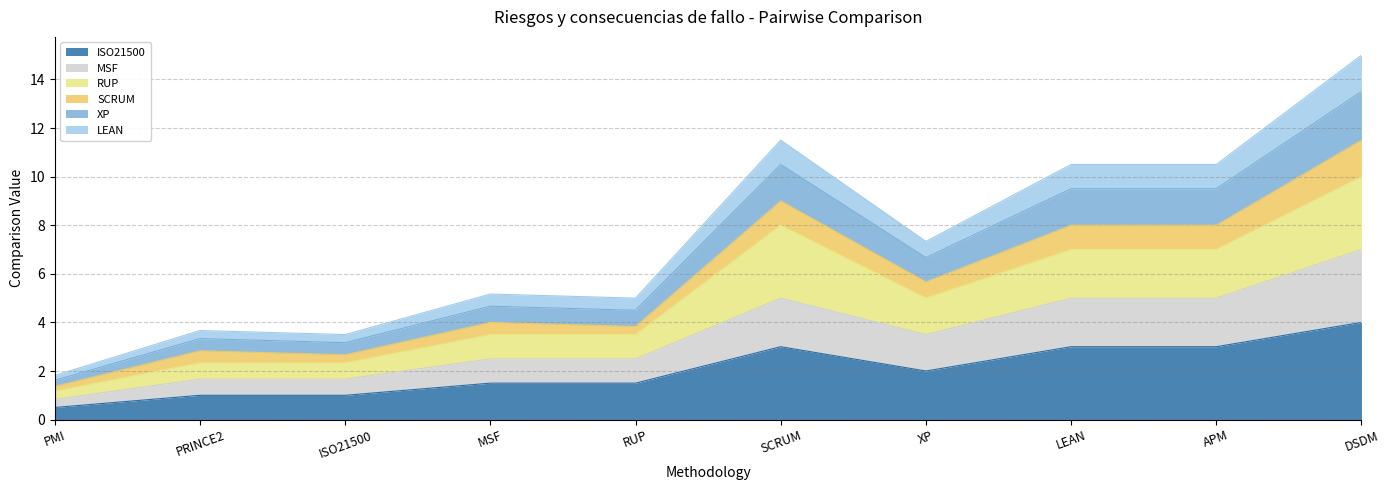

True or false: MSF has more than 0 interior local peaks.

True